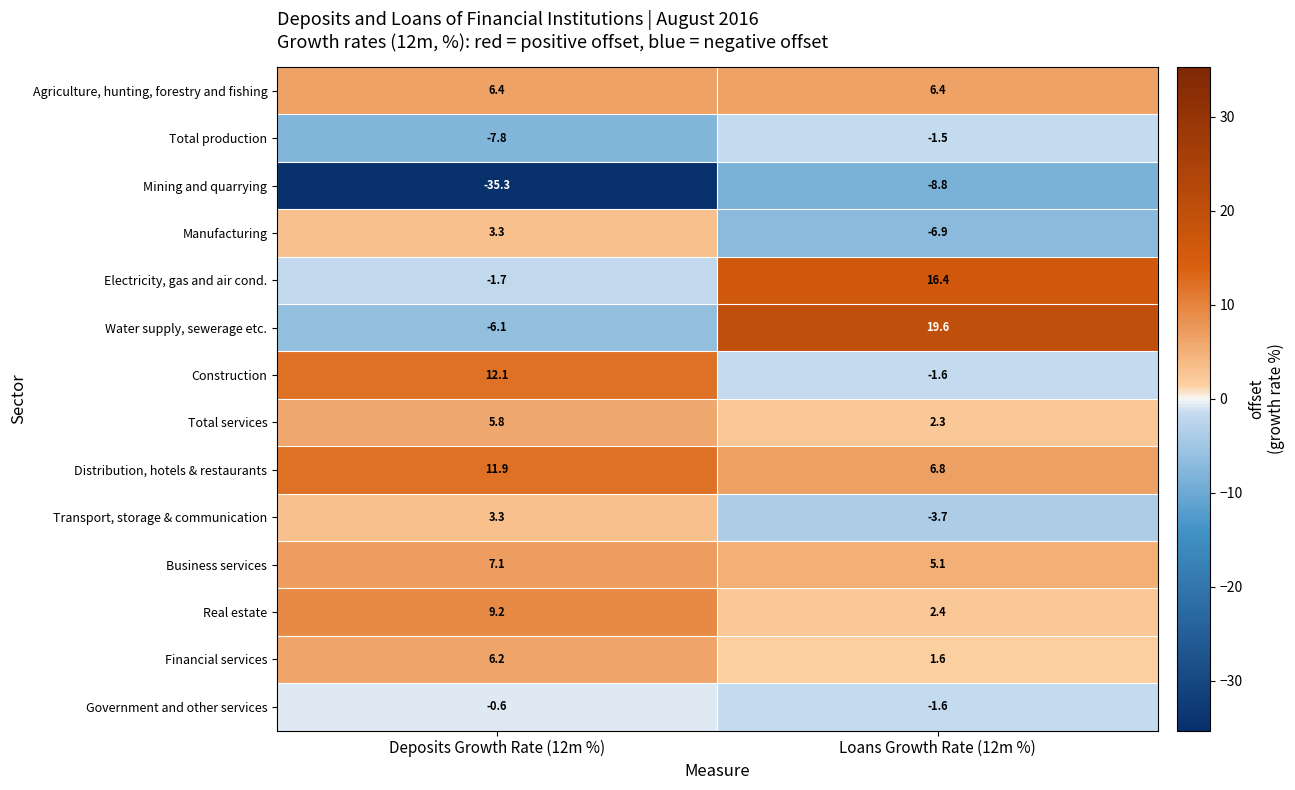

True or false: Financial services has a value of 1.6 at Loans Growth Rate (12m %).

True